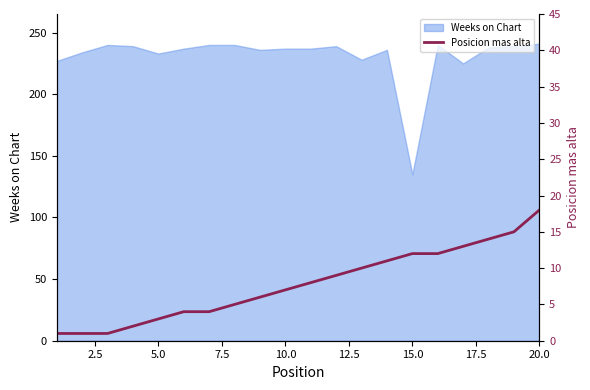

At which label does Weeks on Chart reach its minimum?

15.0